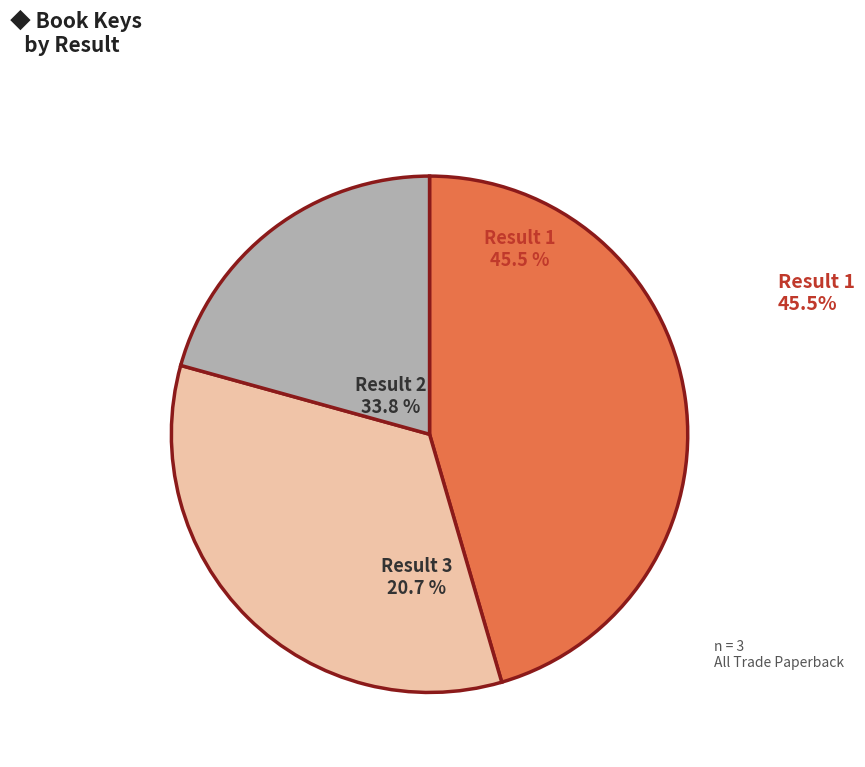

To the nearest percent, what is the average slice percentage?

33%